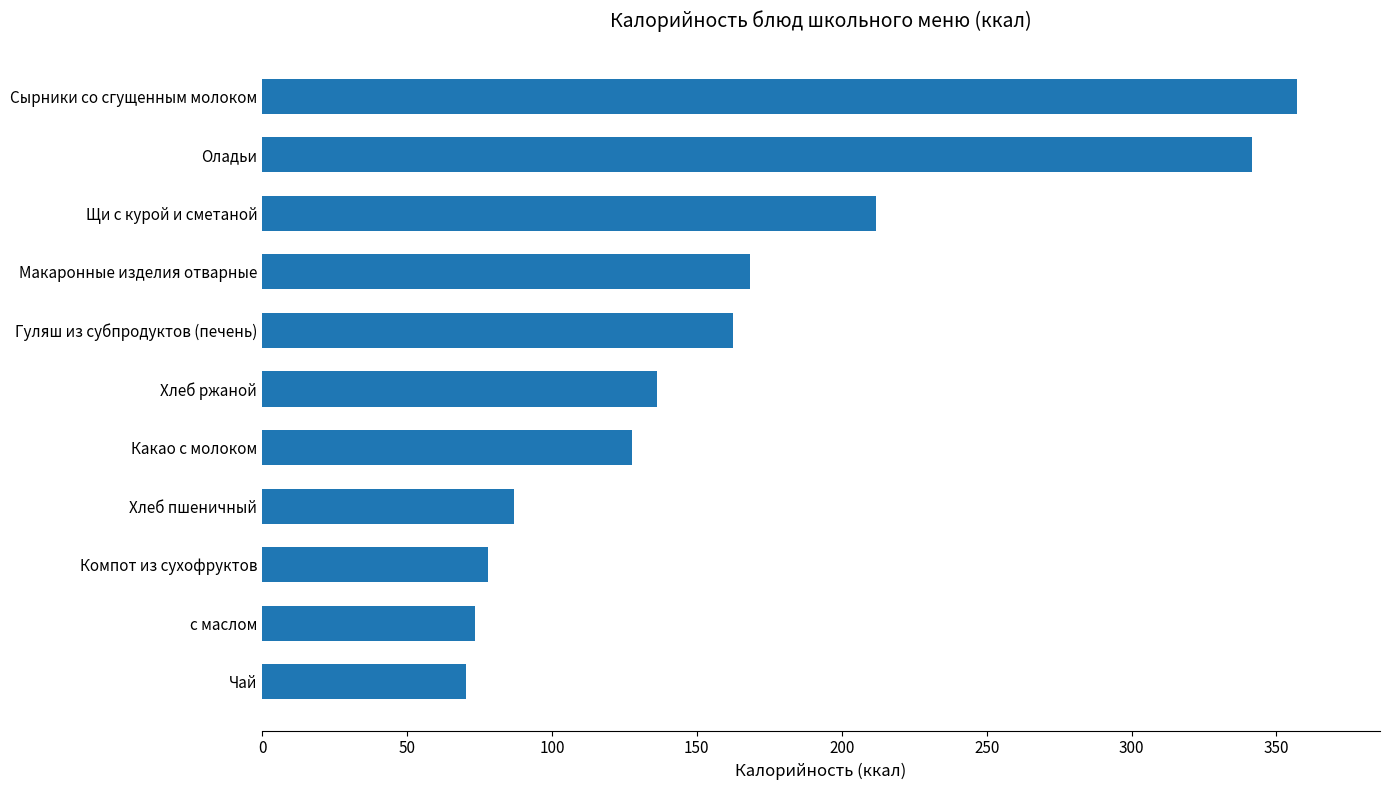

What is the value of the 7th bar from the top?

127.6